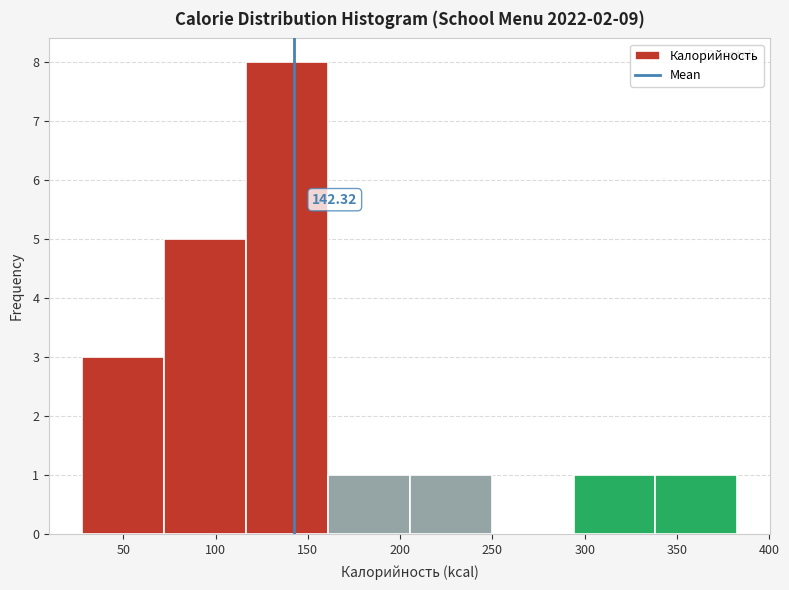

Over which range of the x-axis is the bar tallest?

115 to 160